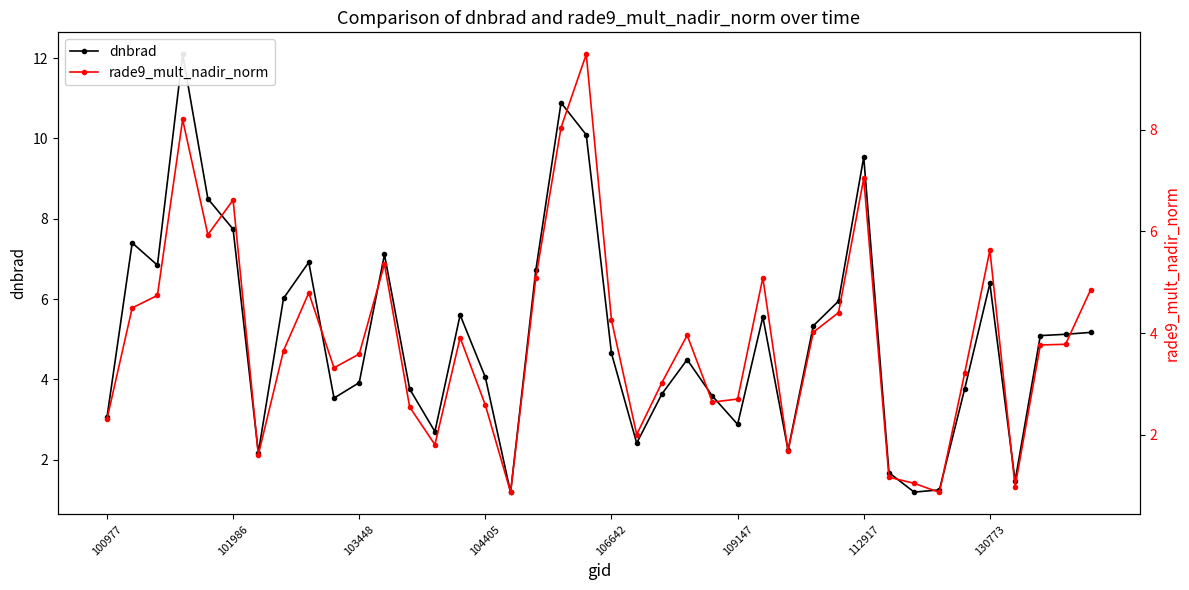

What is the difference between the maximum and minimum values in the dnbrad series?

10.9